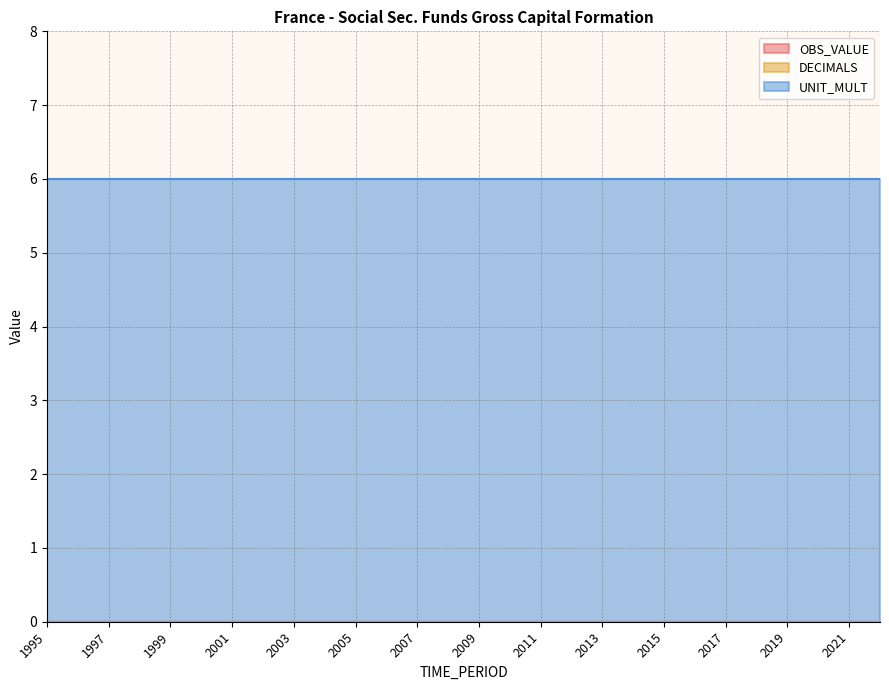

At which label does UNIT_MULT reach its minimum?

1995